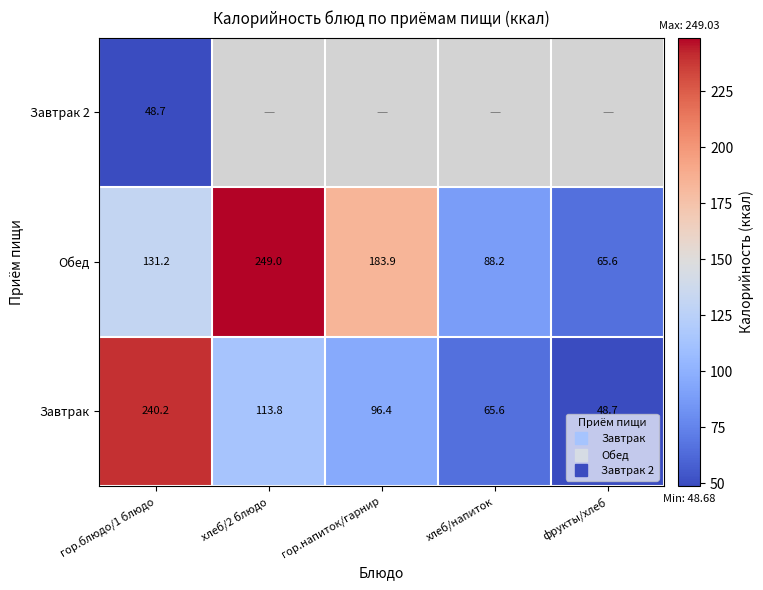

Which series has the largest total across all categories?

Обед